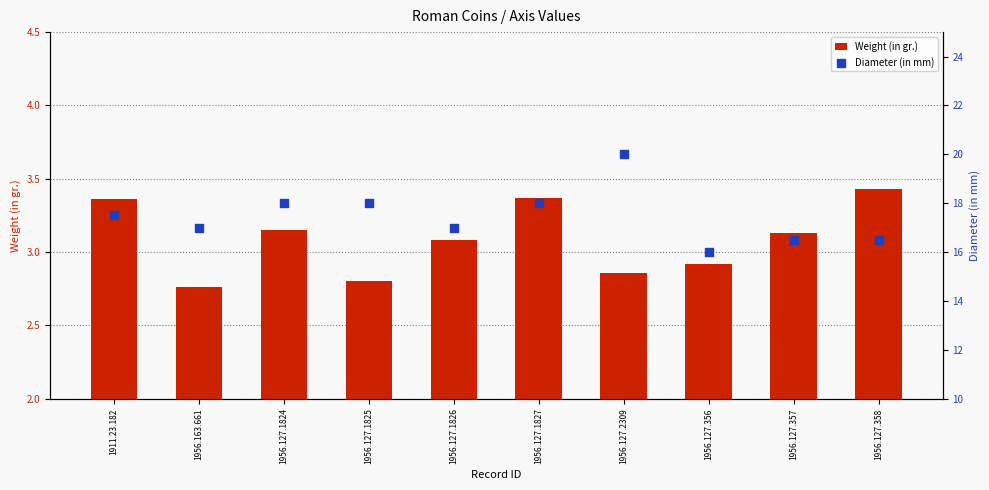

Which series contains the highest Y value?

Diameter (in mm)